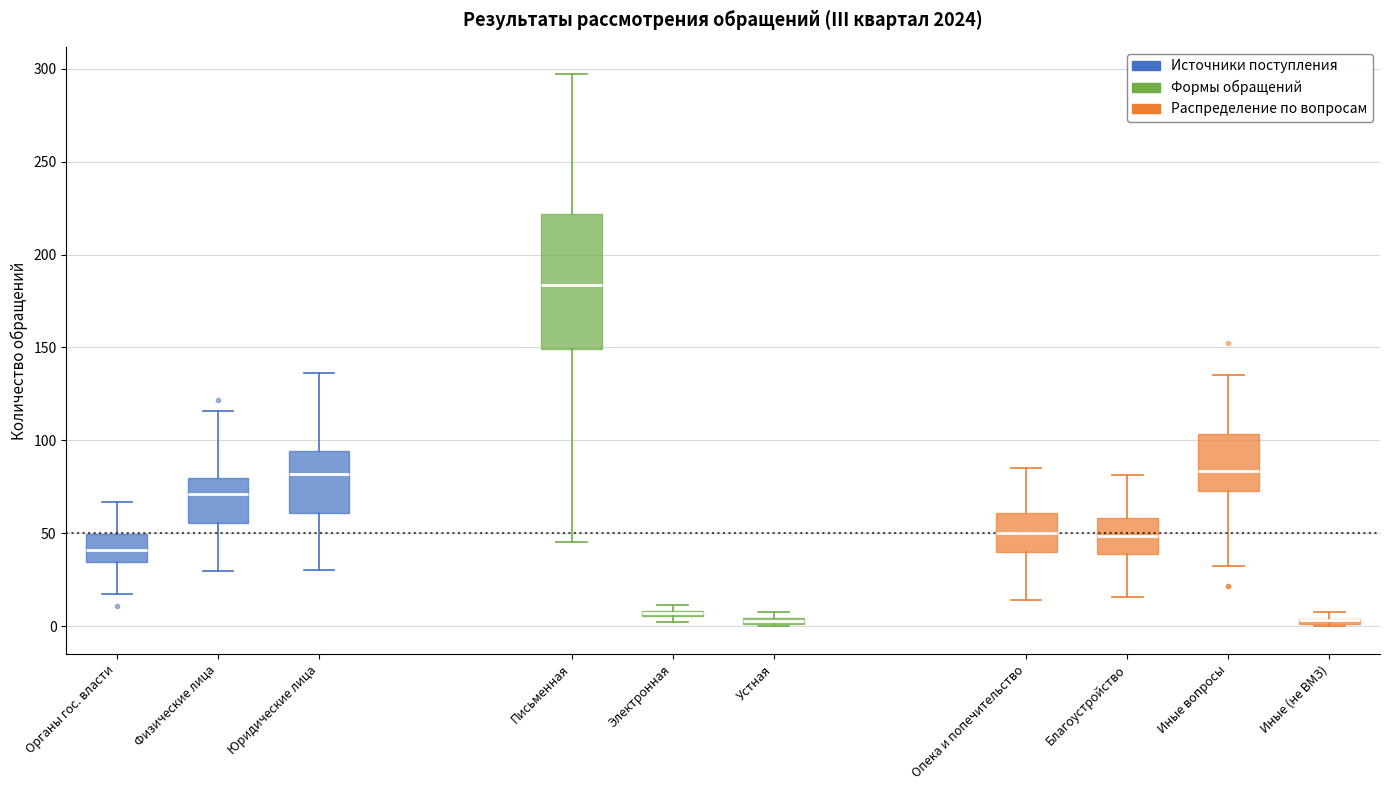

Comparing the boxes themselves (not the whiskers), which one is the tallest?

Письменная